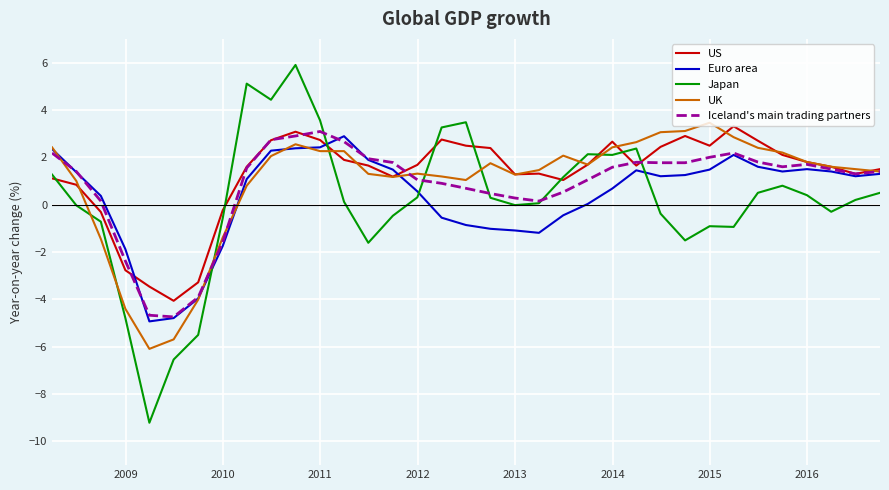

What is the greatest value displayed?

5.9